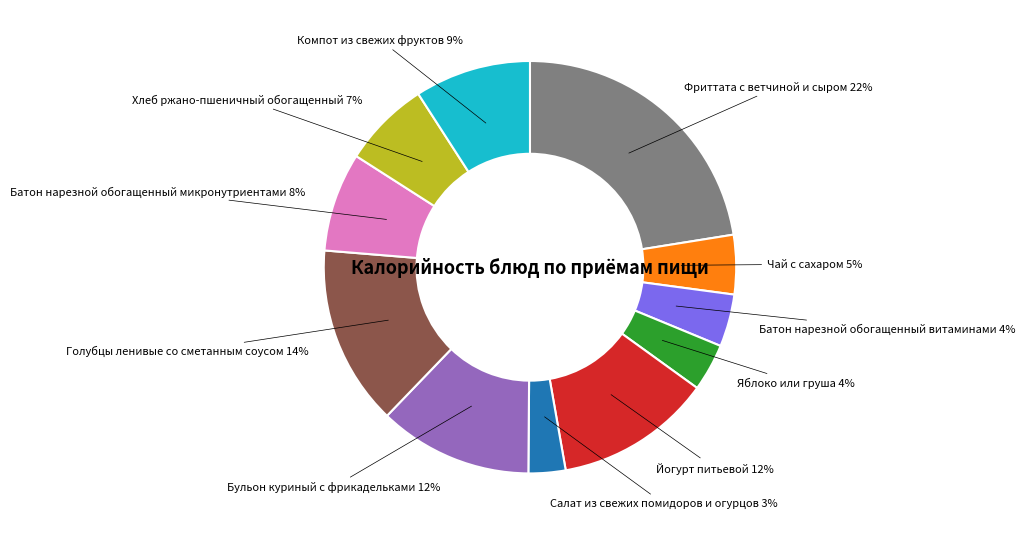

True or false: Йогурт питьевой accounts for 20% of the total.

False